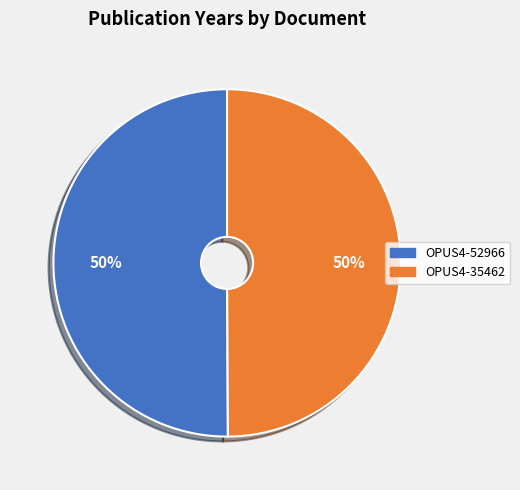

To the nearest percent, what is the average slice percentage?

50%